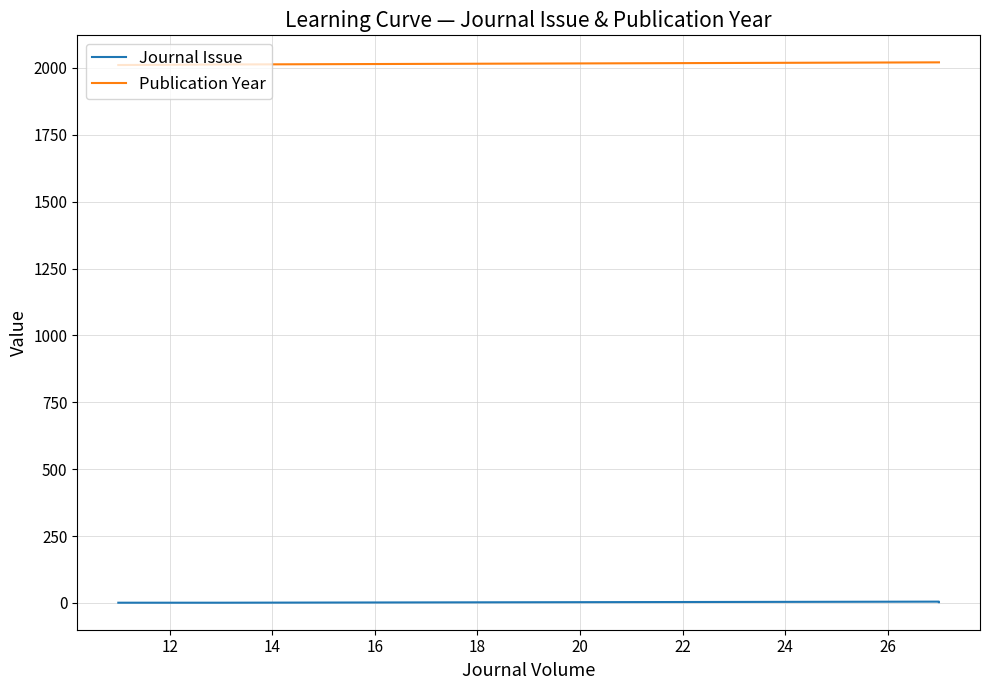

True or false: Publication Year has a value of 3046 at 10.

False